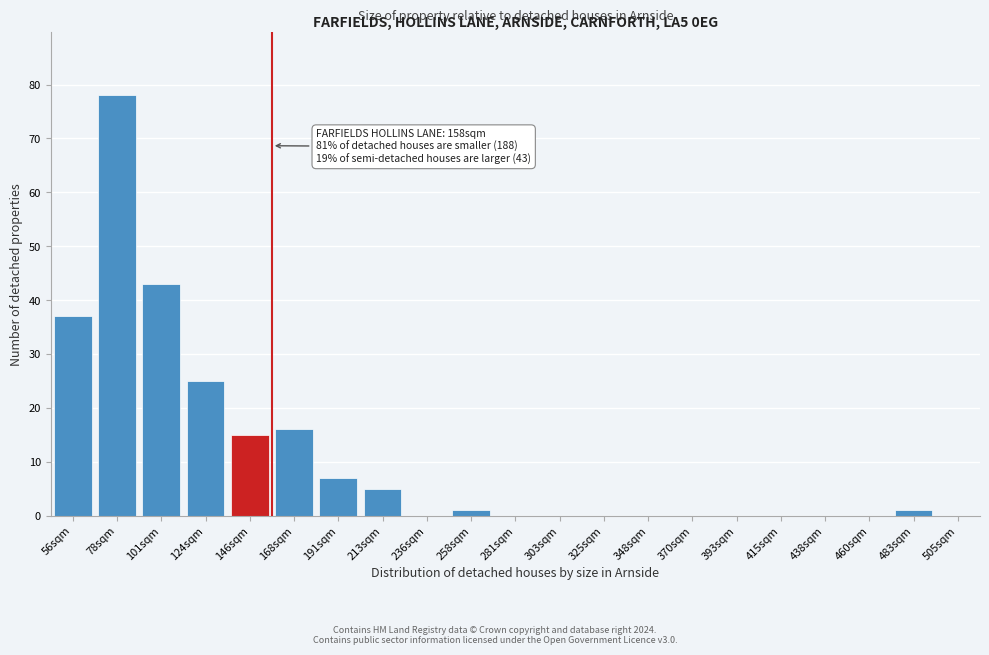

Reading left to right, what are all the values shown in this chart?

56sqm=37	78sqm=78	101sqm=43	124sqm=25	146sqm=15	168sqm=16	191sqm=7	213sqm=5	236sqm=0	258sqm=1	281sqm=0	303sqm=0	325sqm=0	348sqm=0	370sqm=0	393sqm=0	415sqm=0	438sqm=0	460sqm=0	483sqm=1